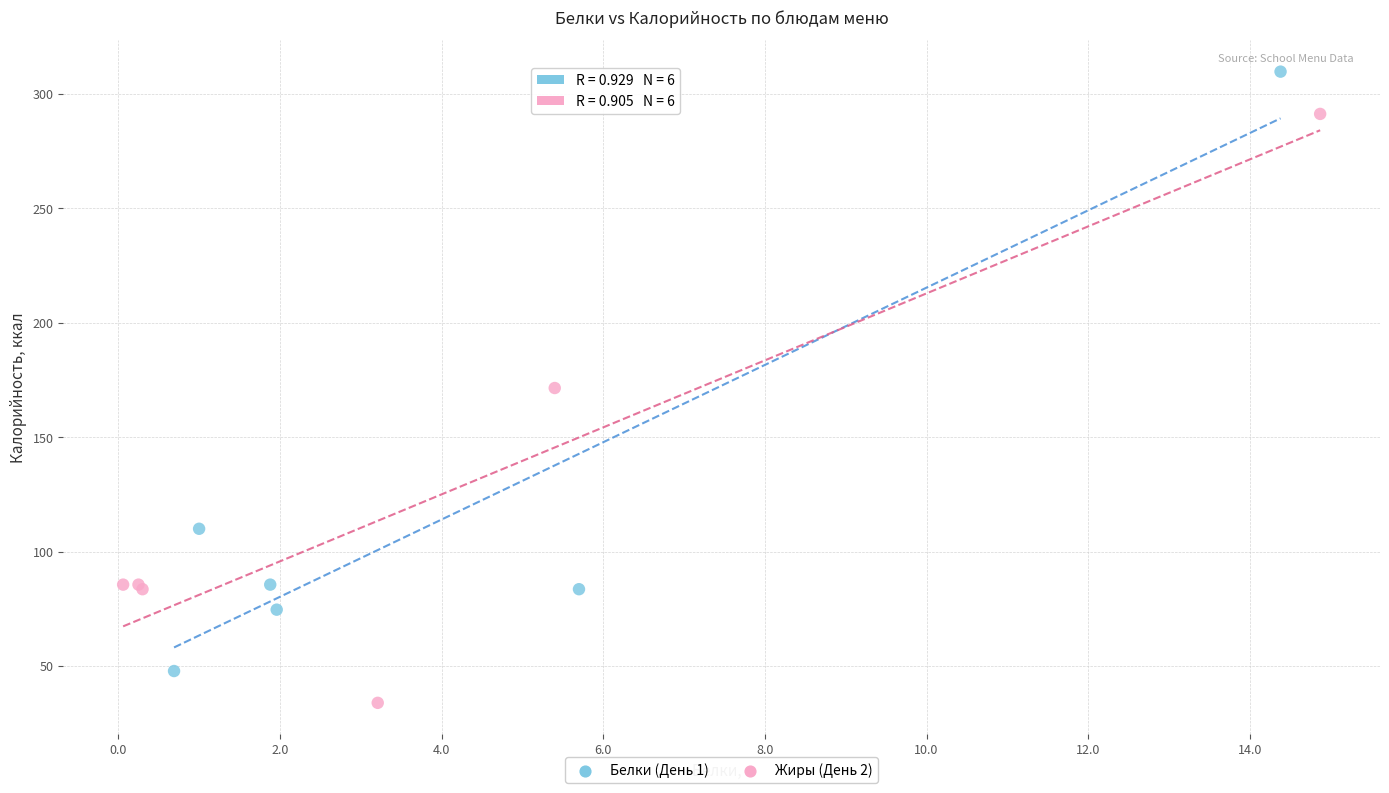

What are all the series names shown in the legend?

Белки (День 1), Жиры (День 2)